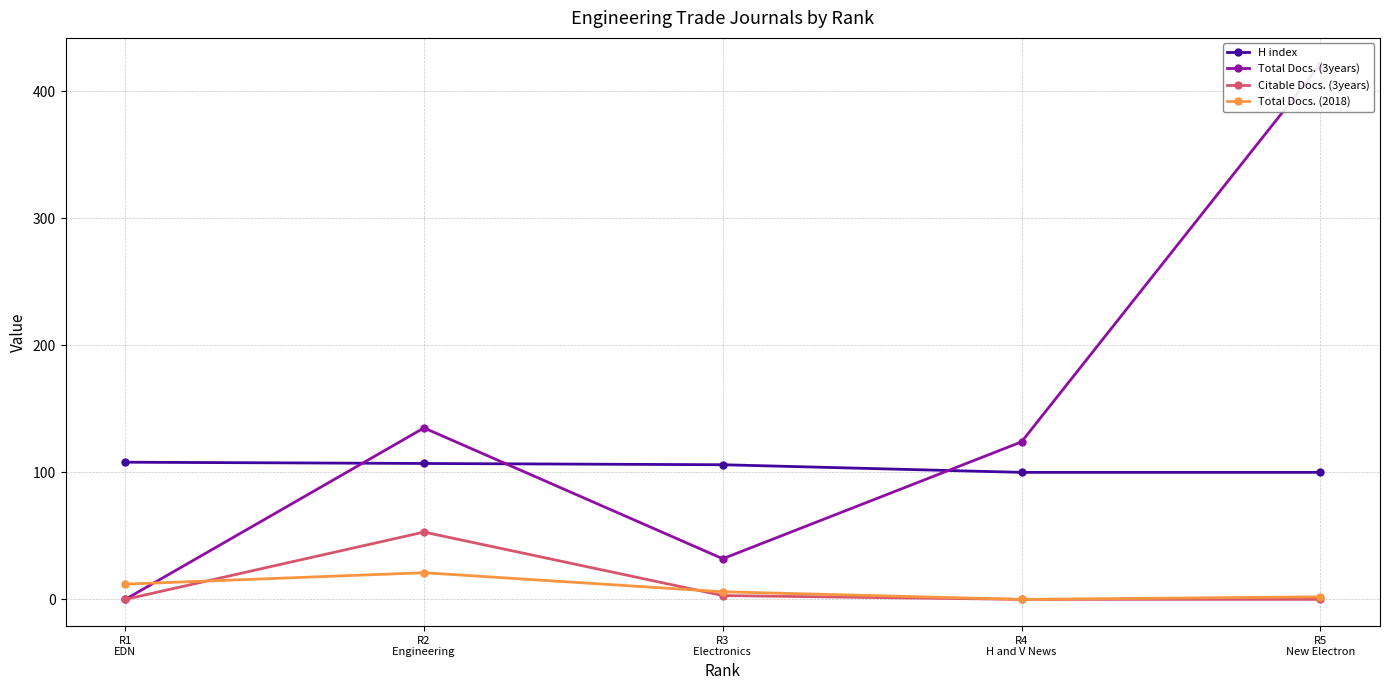

Is it true that Citable Docs. (3years) equals 4 at R3
Electronics ?

False